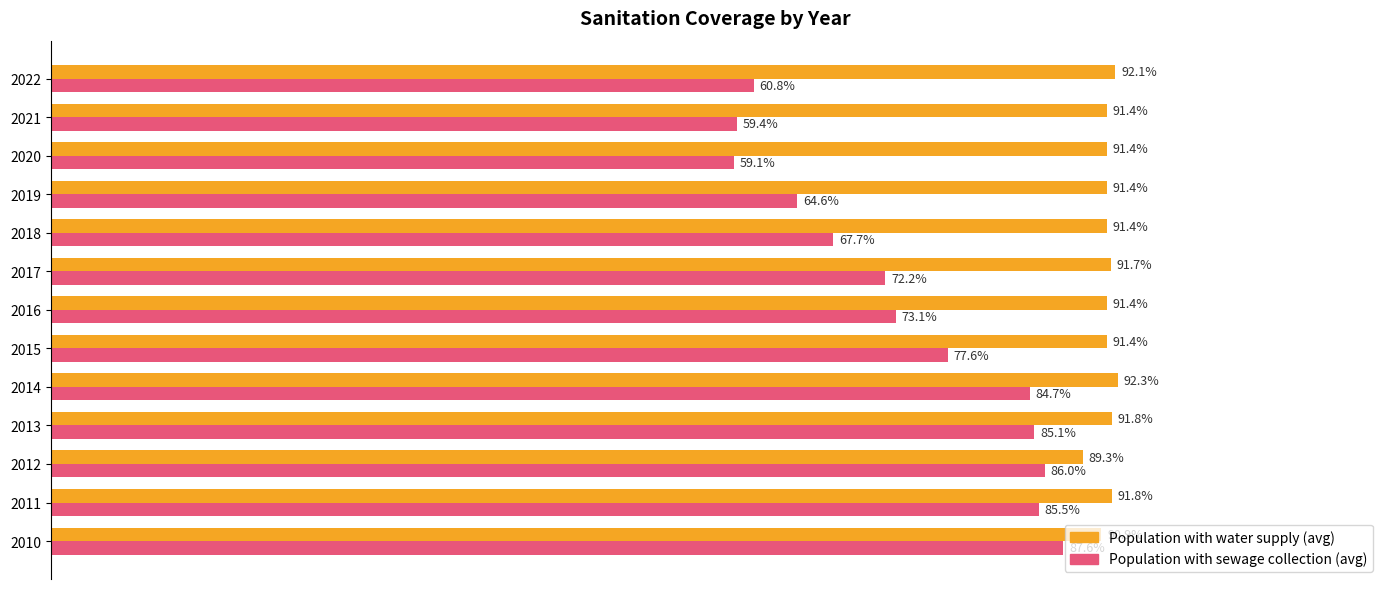

What are all the series names shown in the legend?

Population with water supply (avg), Population with sewage collection (avg)